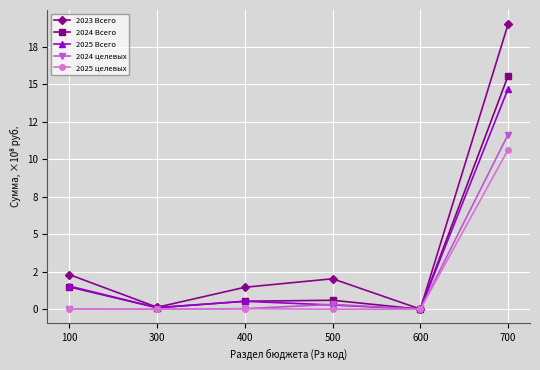

Does the chart have visible grid lines?

Yes